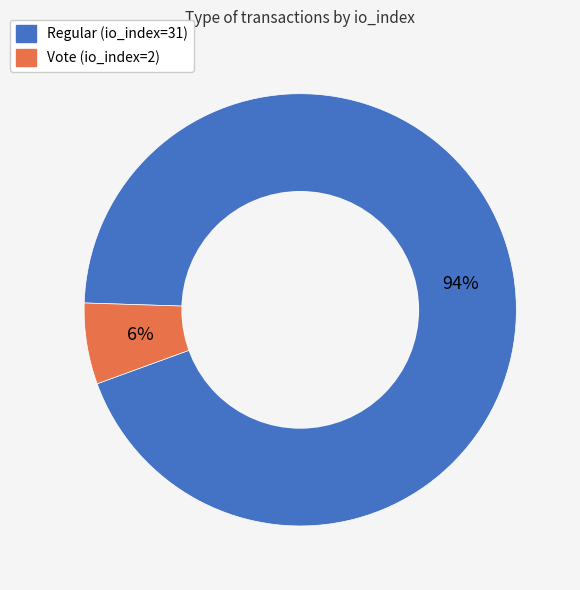

Is Regular (io_index=31) the majority of the pie?

Yes